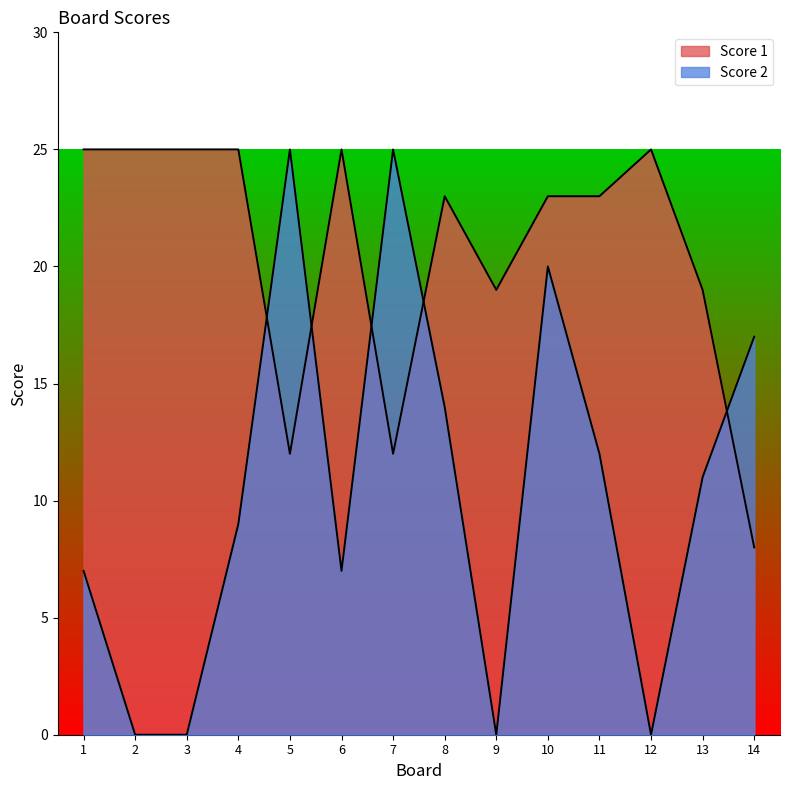

True or false: Score 2 has a value of 40 at 5.

False